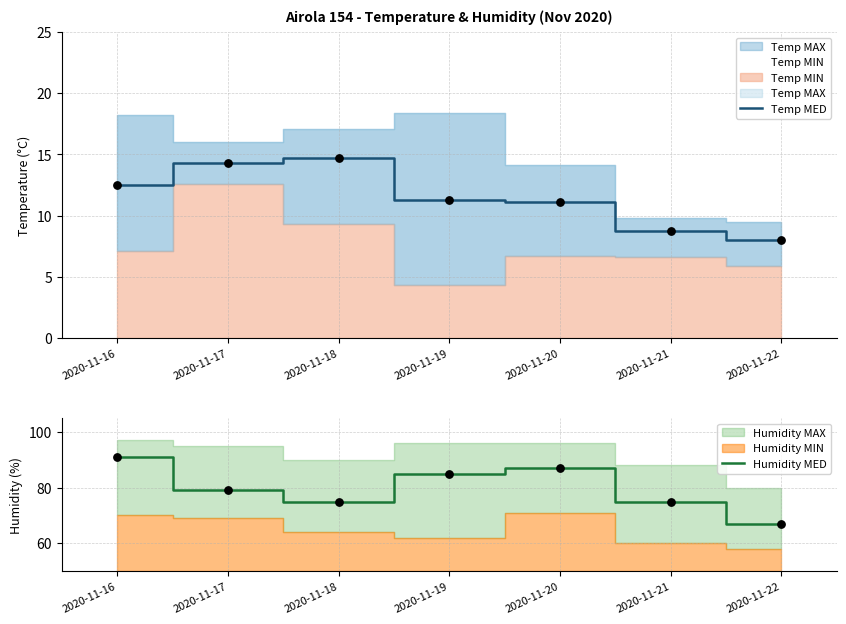

Which series contains the lowest Y value?

Temp MED